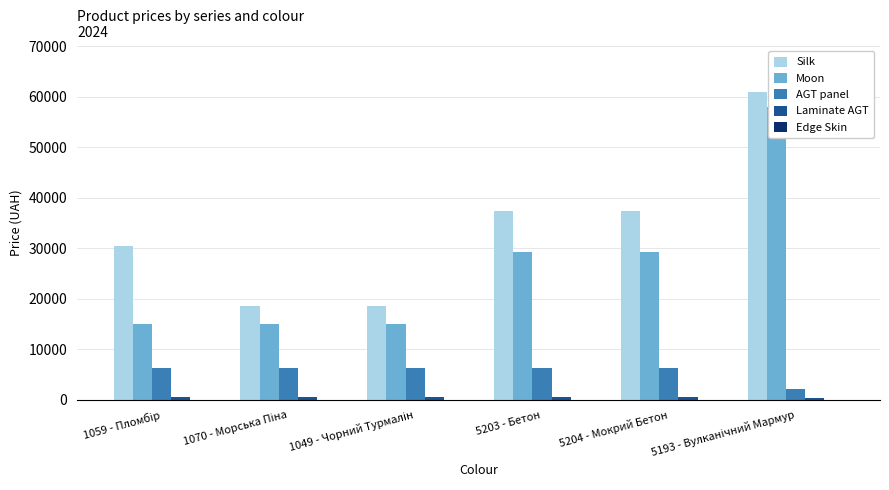

Between 5203 - Бетон and 5193 - Вулканічний Мармур, which is larger?

5193 - Вулканічний Мармур